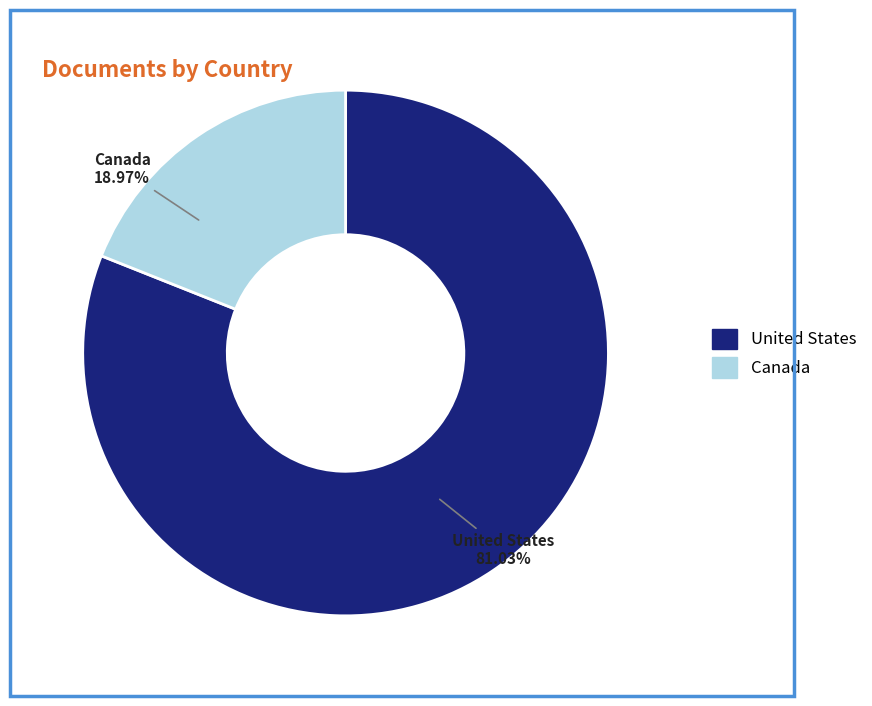

Is it true that United States is 81% of the pie?

True